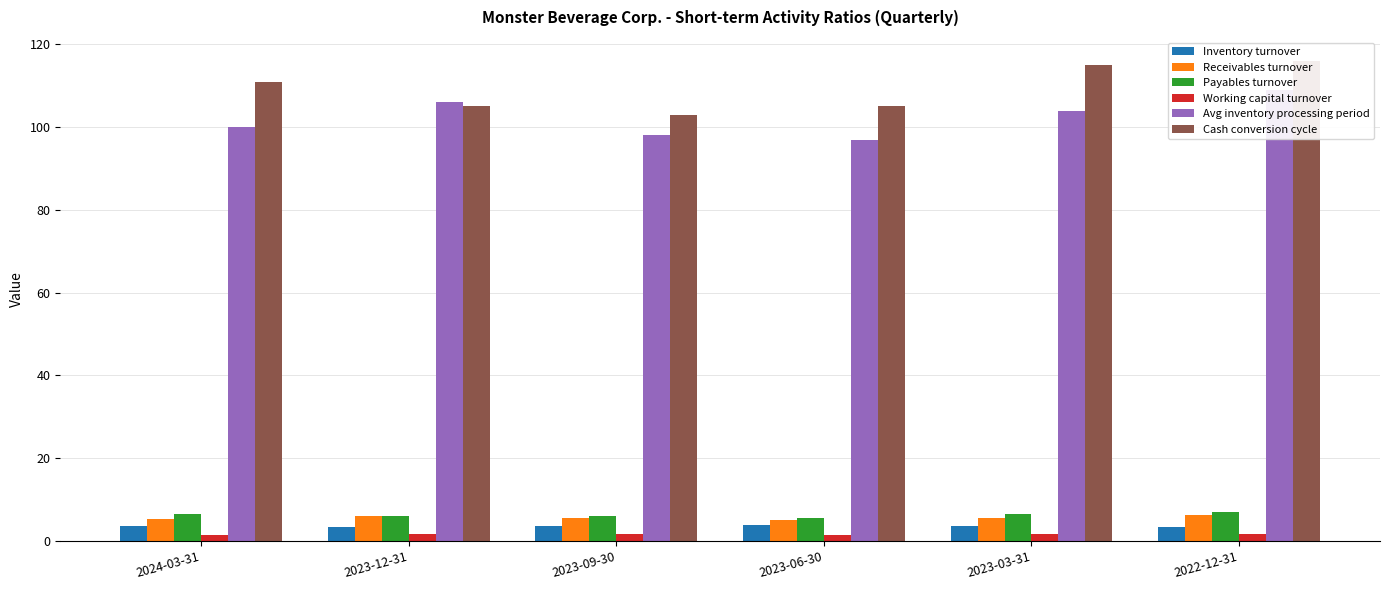

At which label does Inventory turnover reach its peak?

2023-06-30